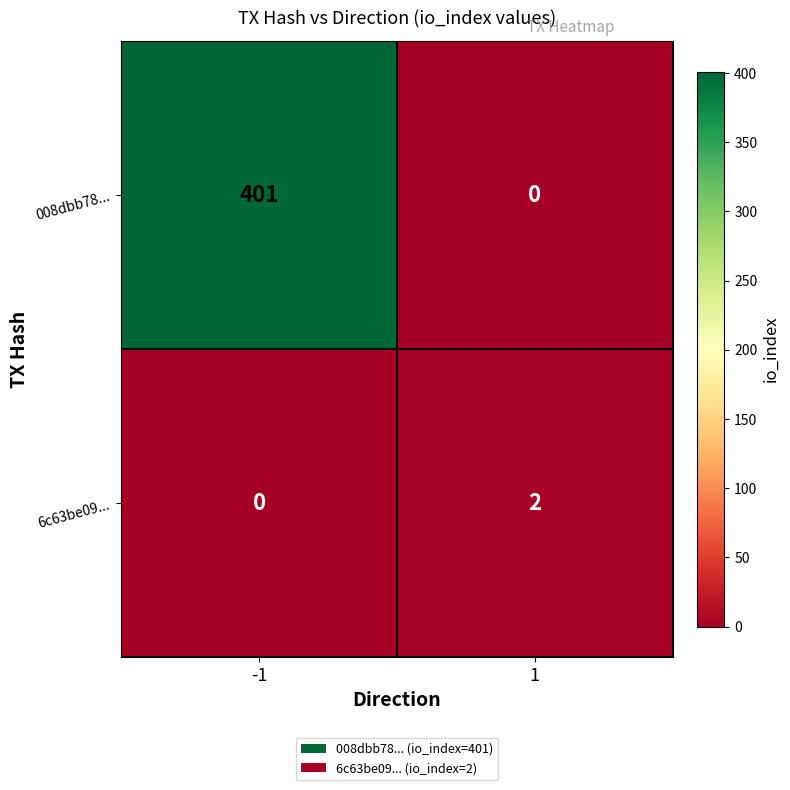

Rank the categories by 008dbb78... value from lowest to highest.

1, -1